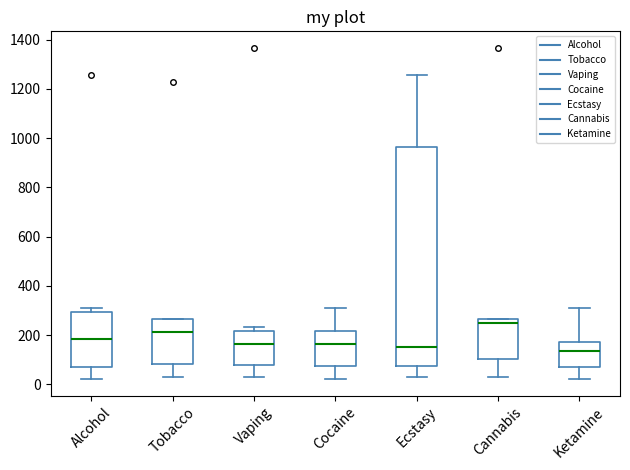

Where is the lower edge of the box for Cocaine on the y-axis? The values are not printed on the chart, so give them approximately, as read against the axis.

80